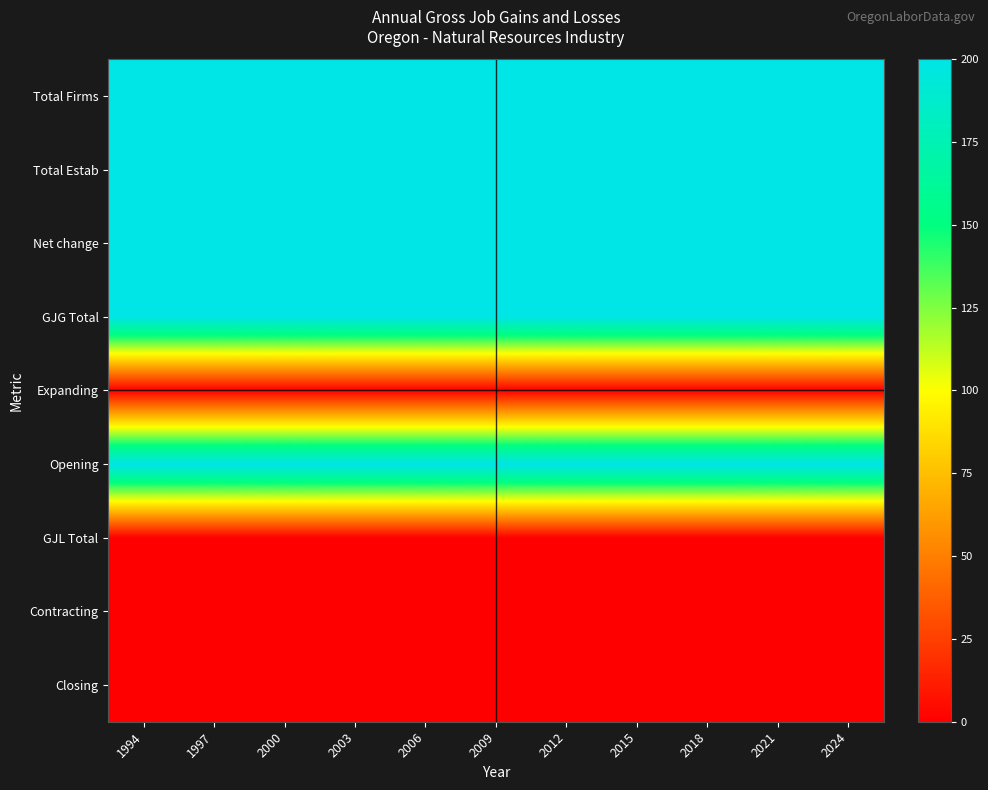

Reading left to right, extract all data points from this chart.

Total Firms: 1994=200	1997=200	2000=200	2003=200	2006=200	2009=200	2012=200	2015=200	2018=200	2021=200	2024=200
Total Estab: 1994=200	1997=200	2000=200	2003=200	2006=200	2009=200	2012=200	2015=200	2018=200	2021=200	2024=200
Net change: 1994=200	1997=200	2000=200	2003=200	2006=200	2009=200	2012=200	2015=200	2018=200	2021=200	2024=200
GJG Total: 1994=200	1997=200	2000=200	2003=200	2006=200	2009=200	2012=200	2015=200	2018=200	2021=200	2024=200
Expanding: 1994=0	1997=0	2000=0	2003=0	2006=0	2009=0	2012=0	2015=0	2018=0	2021=0	2024=0
Opening: 1994=200	1997=200	2000=200	2003=200	2006=200	2009=200	2012=200	2015=200	2018=200	2021=200	2024=200
GJL Total: 1994=0	1997=0	2000=0	2003=0	2006=0	2009=0	2012=0	2015=0	2018=0	2021=0	2024=0
Contracting: 1994=0	1997=0	2000=0	2003=0	2006=0	2009=0	2012=0	2015=0	2018=0	2021=0	2024=0
Closing: 1994=0	1997=0	2000=0	2003=0	2006=0	2009=0	2012=0	2015=0	2018=0	2021=0	2024=0